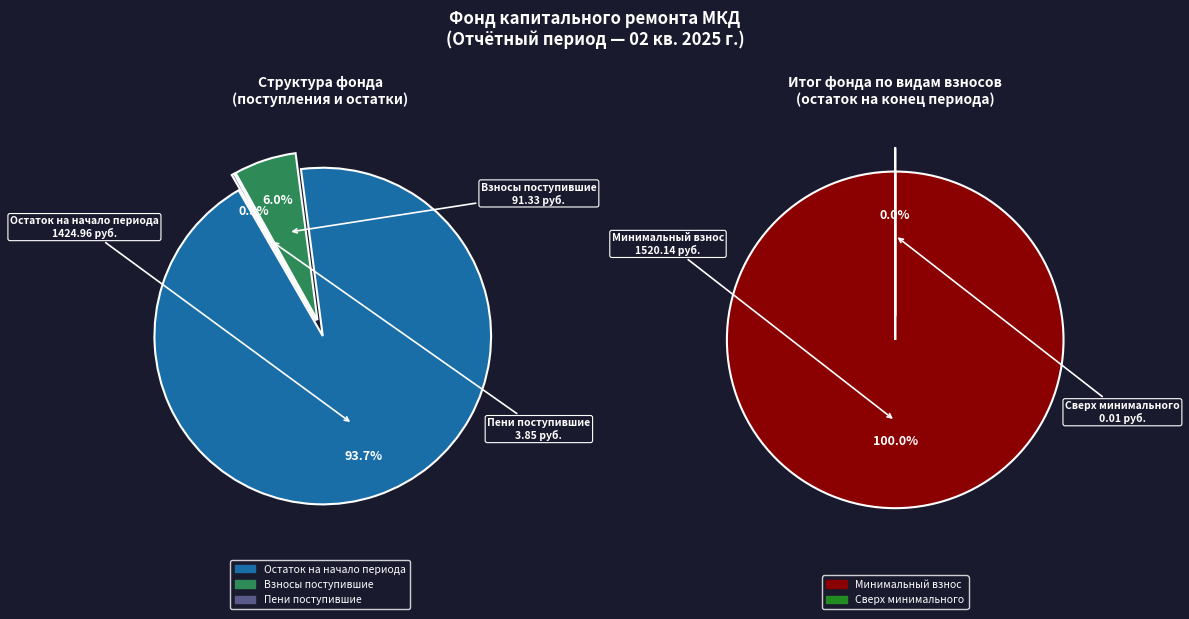

What is the majority slice?

Остаток на начало